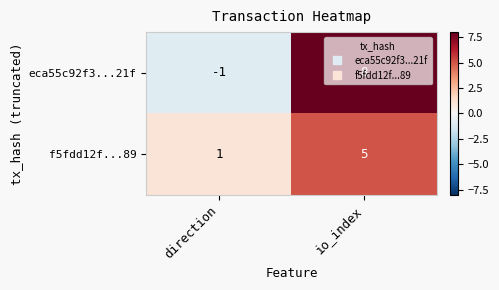

Between direction and io_index, which series saw the biggest shift?

eca55c92f3...21f